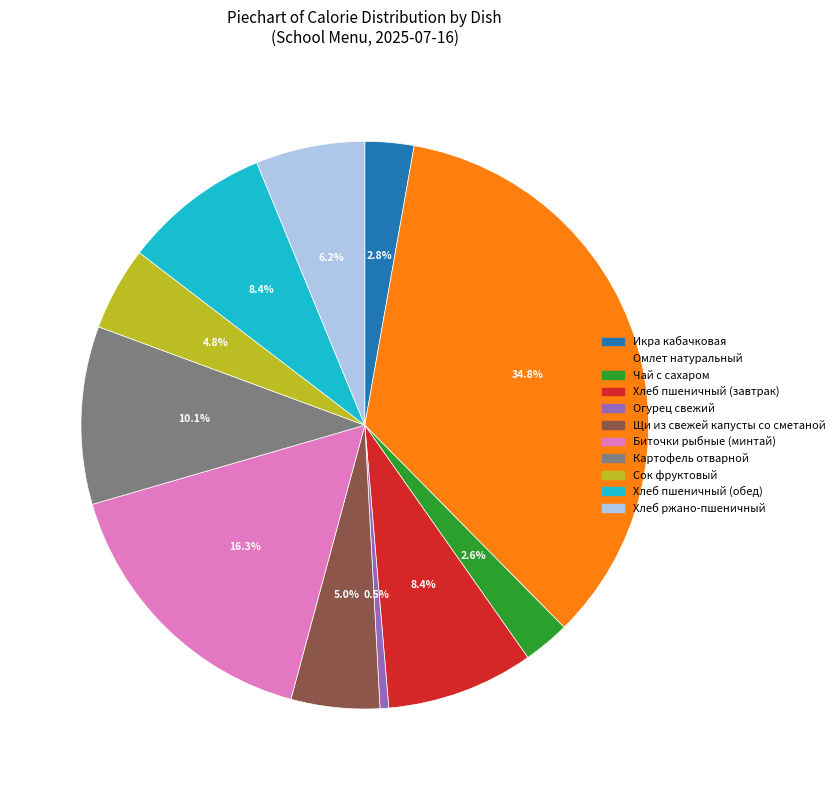

Between Огурец свежий and Сок фруктовый, which is larger?

Сок фруктовый